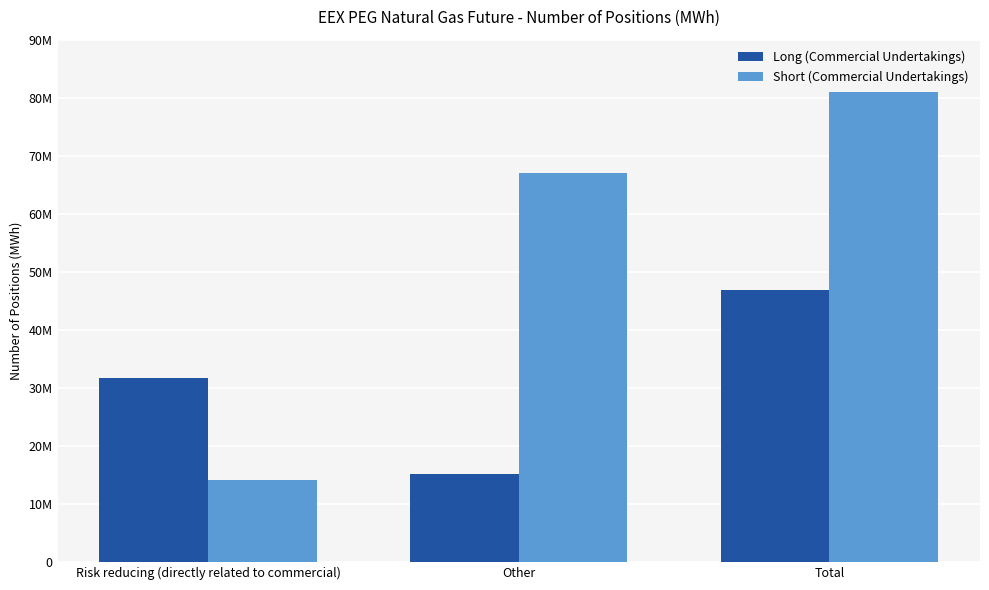

Where is Short (Commercial Undertakings) nearest to the value 47555872?

Other